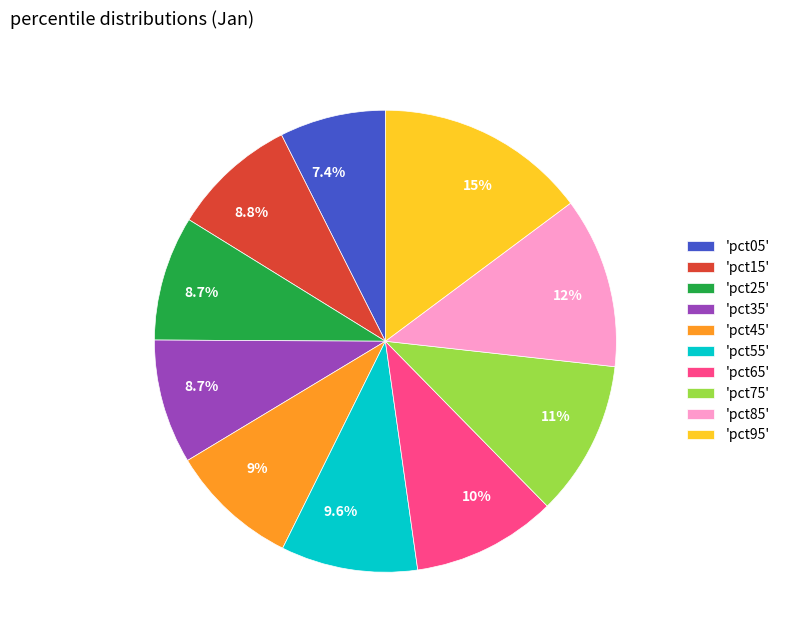

Which category has the biggest portion of the pie?

'pct95'